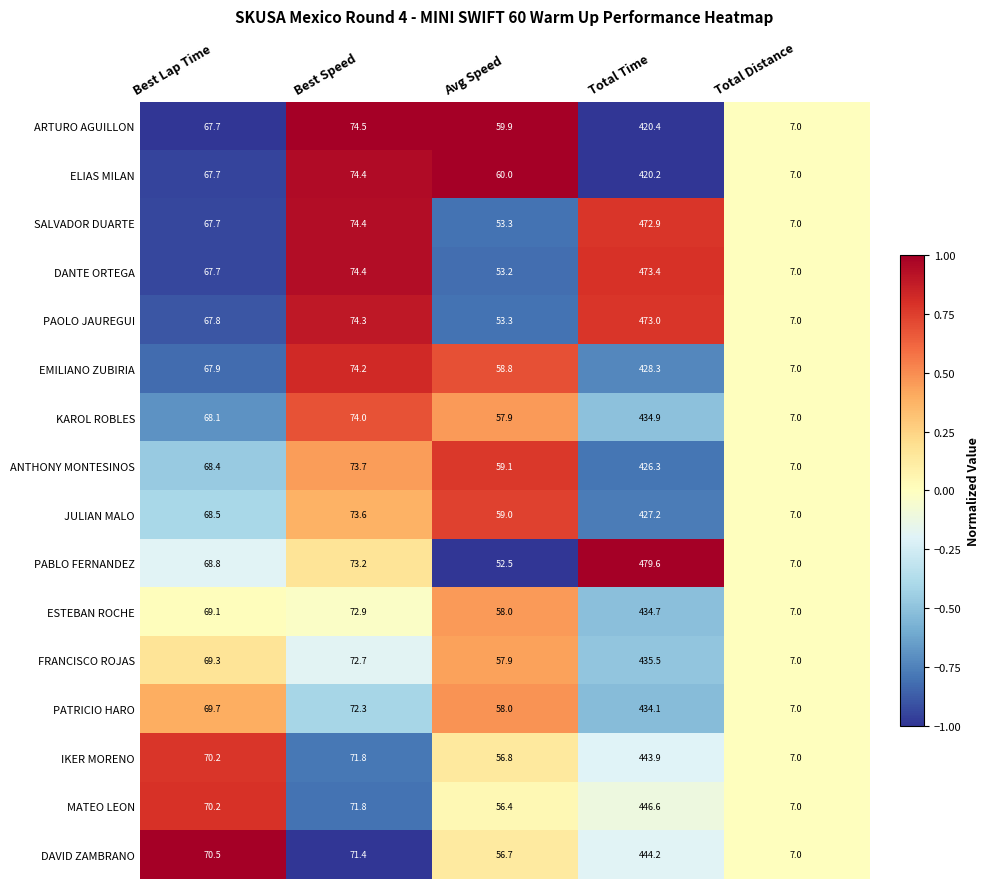

True or false: SALVADOR DUARTE has a value of 10.4 at Total Distance.

False